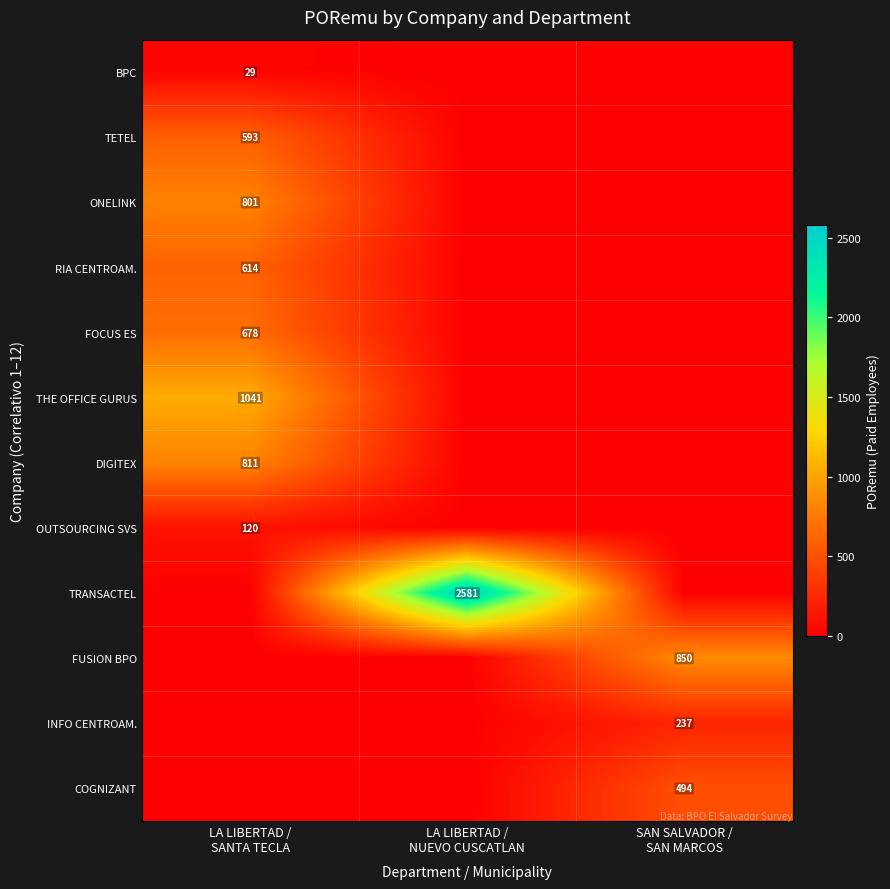

The value of OUTSOURCING SVS at LA LIBERTAD / NUEVO CUSCATLAN is 0. True or false?

True